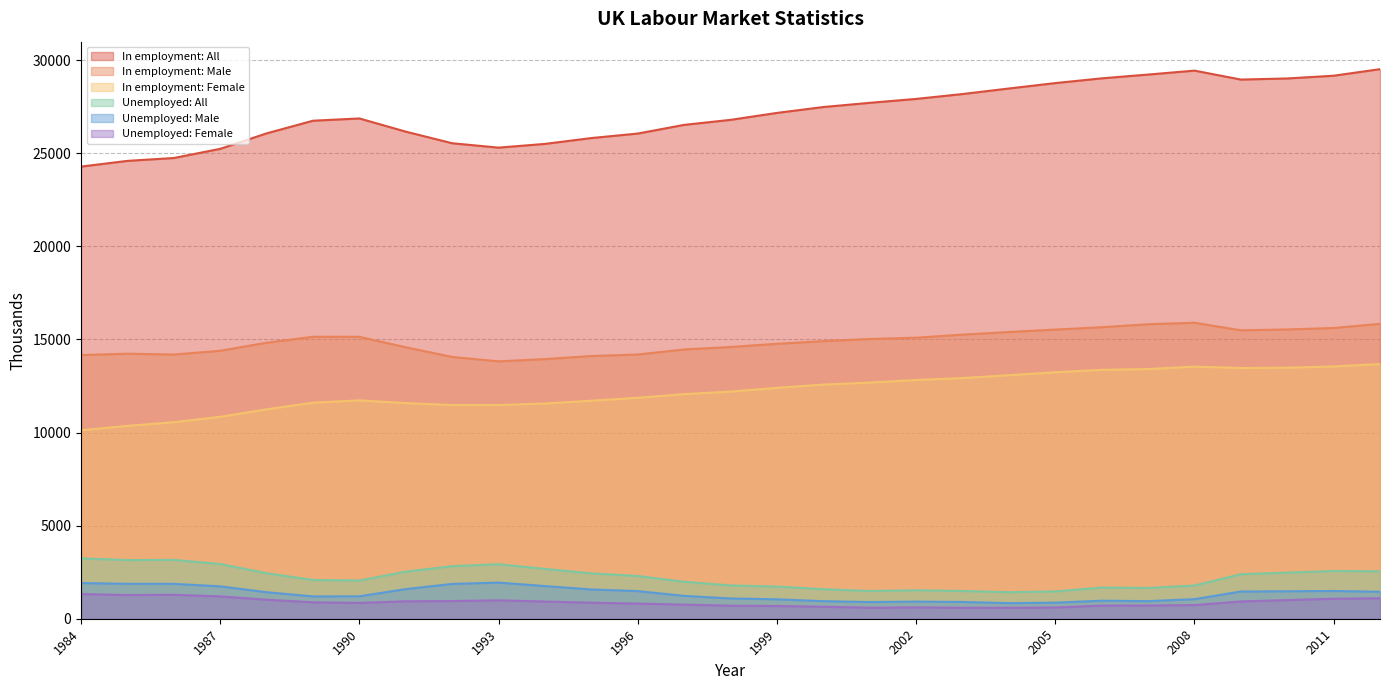

Read the Unemployed: All value at 2006, to the nearest 10.

1670